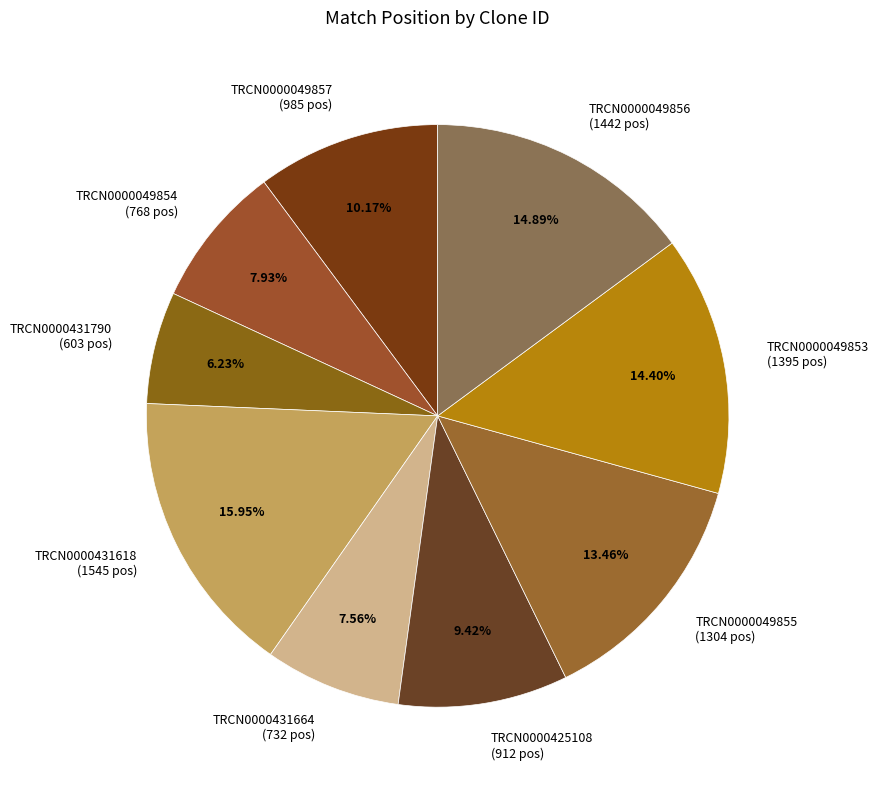

Does TRCN0000431790 account for over 50% of the chart?

No